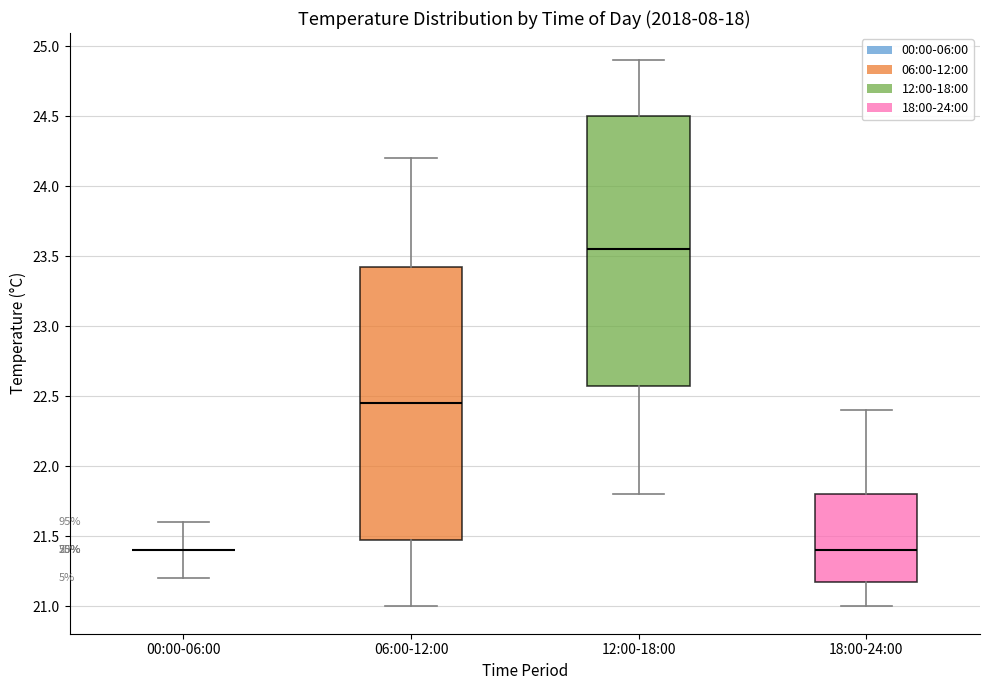

Reading left to right, read every box against the y-axis: the position of its median line, the range the box covers, and the ends of its whiskers. The values are not printed on the chart, so give them approximately, as read against the axis.

00:00-06:00: box collapsed to a line at 21.40, whiskers 21.20 to 21.60
06:00-12:00: median 22.45, box 21.50 to 23.45, whiskers 21.00 to 24.20
12:00-18:00: median 23.55, box 22.60 to 24.50, whiskers 21.80 to 24.90
18:00-24:00: median 21.40, box 21.20 to 21.80, whiskers 21.00 to 22.40